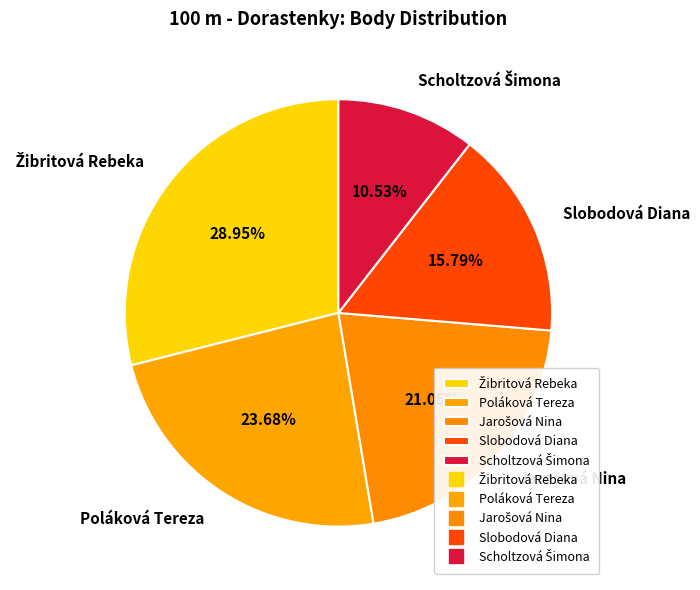

Does any single category account for the majority?

No